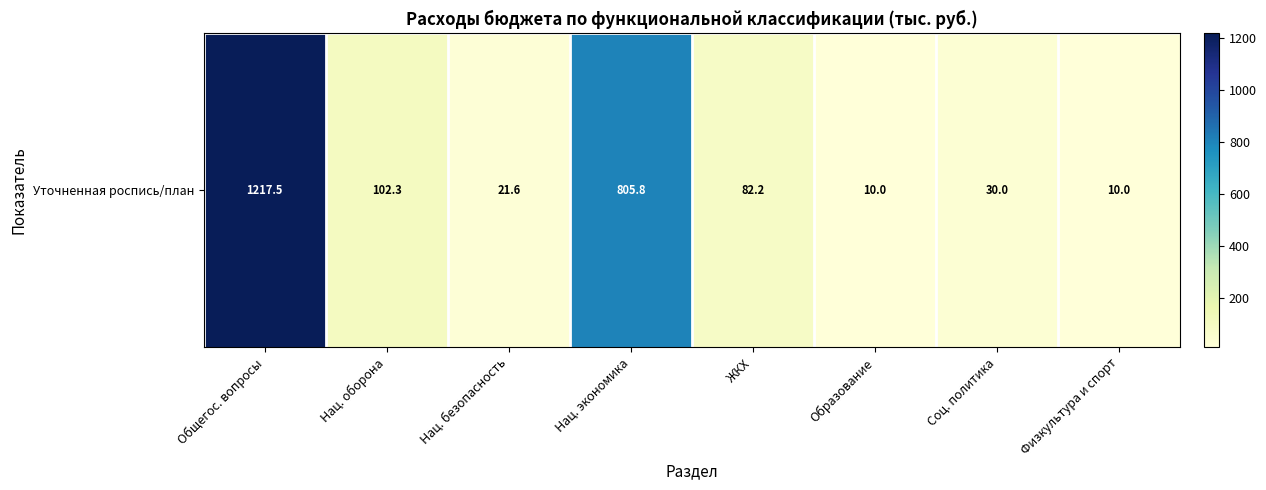

What is the maximum value shown in the chart?

1217.5